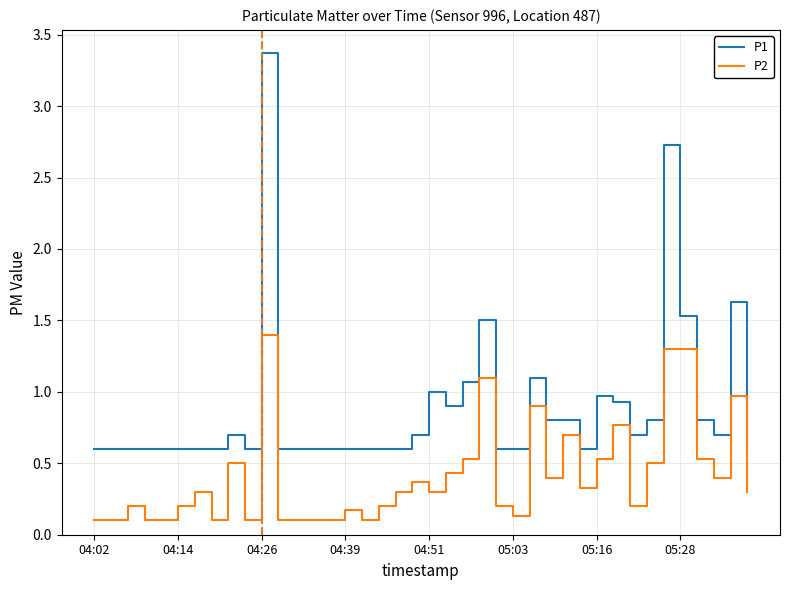

What is the maximum value shown in the chart?

3.4